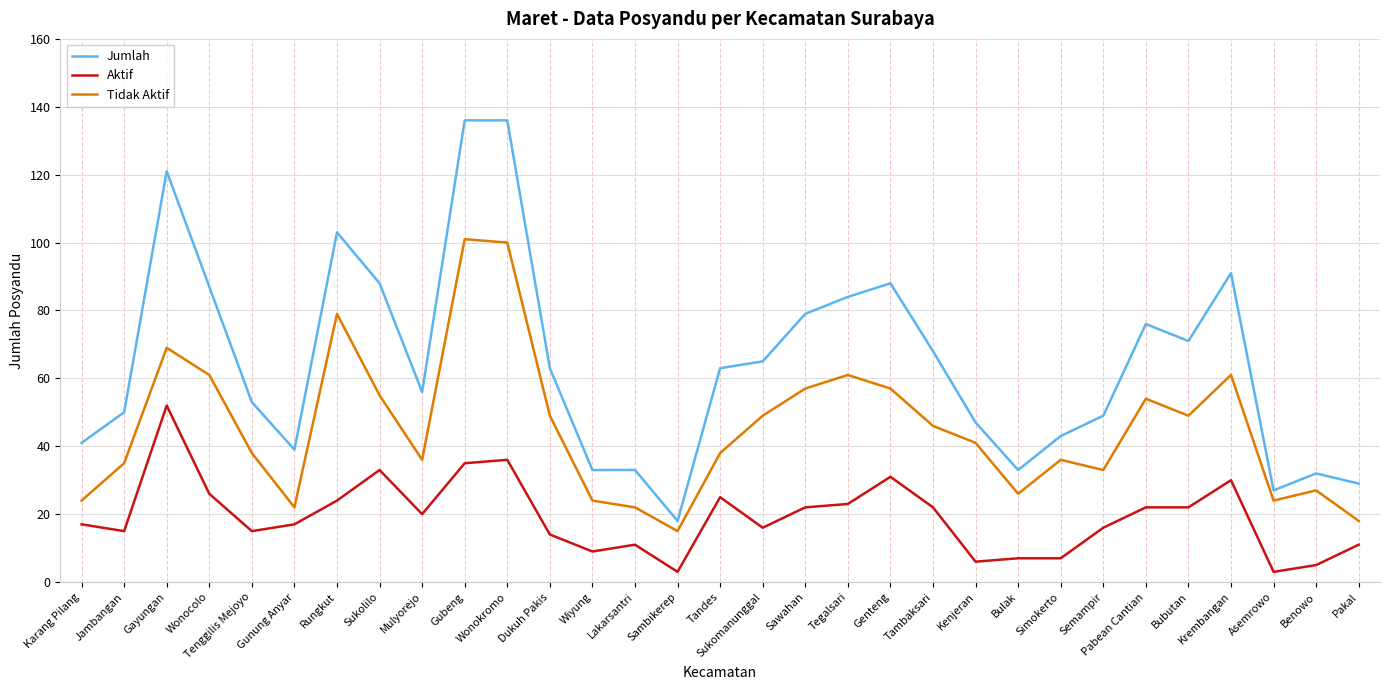

What is the total value across all series at Wiyung?

66